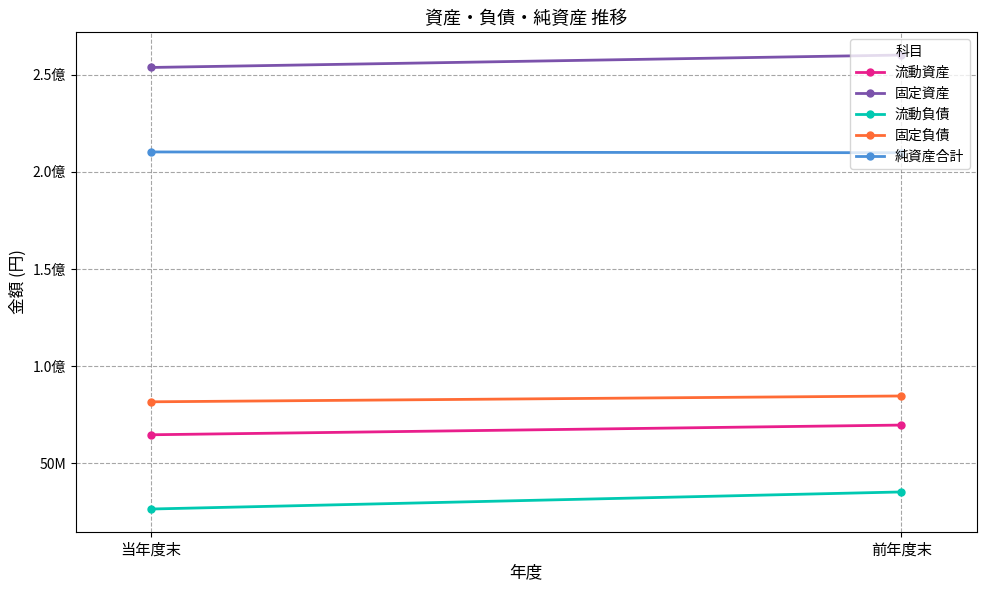

What is the value of the 流動負債 point at the 1st from the left?

26505677